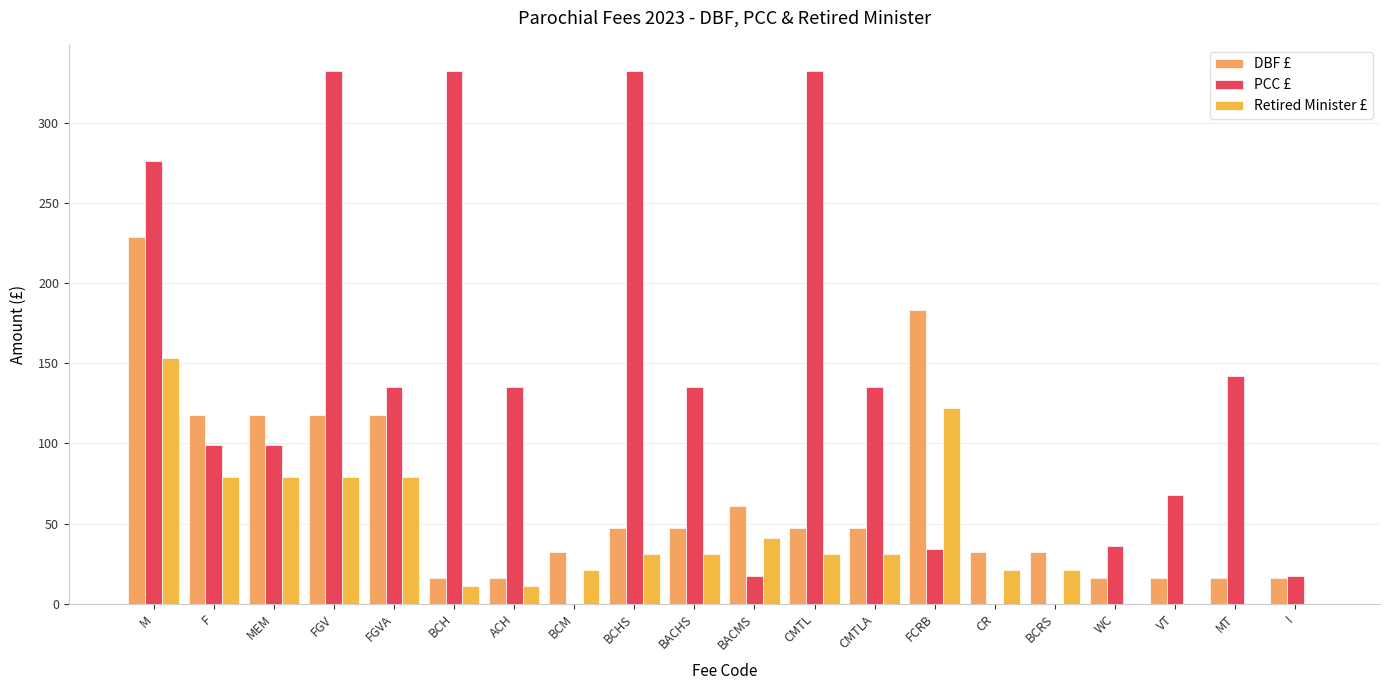

Reading left to right, what are all the values shown in this chart?

DBF £: 229	118	118	118	118	16	16	32	47	47	61	47	47	183	32	32	16	16	16	16
PCC £: 276	99	99	332	135	332	135	0	332	135	17	332	135	34	0	0	36	68	142	17
Retired Minister £: 153	79	79	79	79	11	11	21	31	31	41	31	31	122	21	21	0	0	0	0